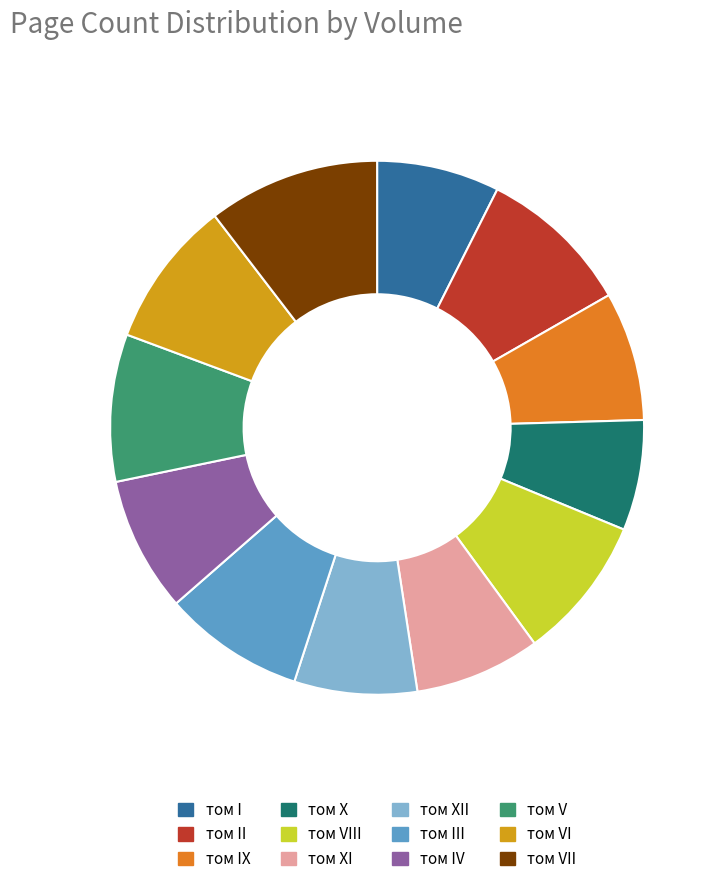

How many slices are in this pie chart?

12